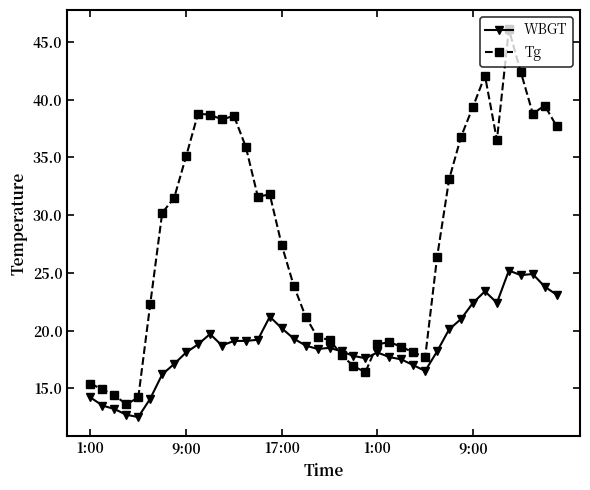

Which series has the largest total across all categories?

Tg